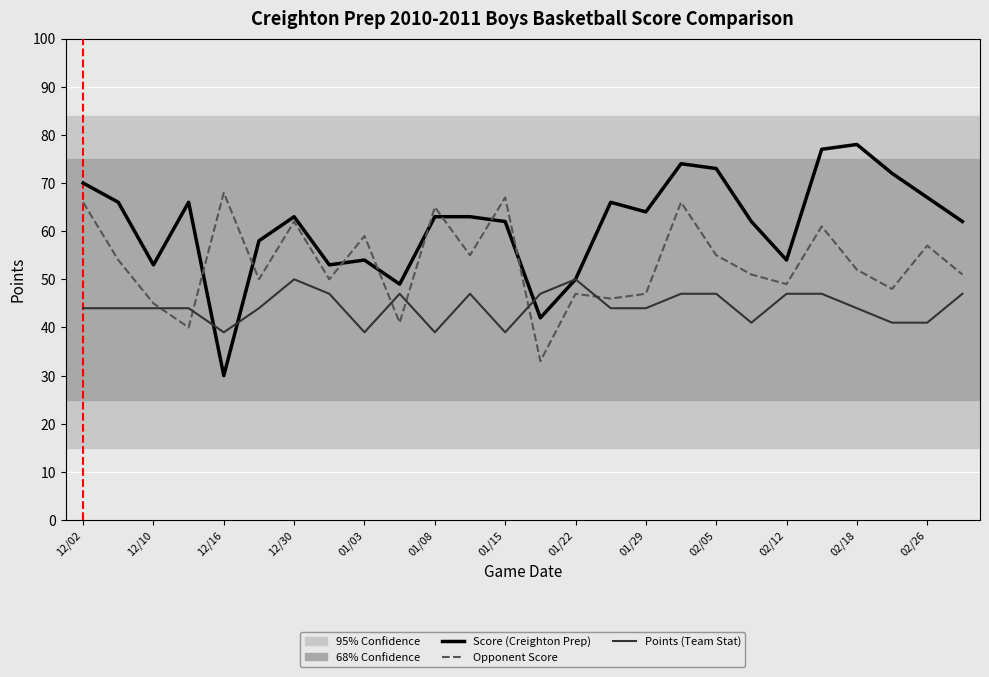

Rank the series by their maximum value, from lowest to highest.

Points (Team Stat), Opponent Score, Score (Creighton Prep)